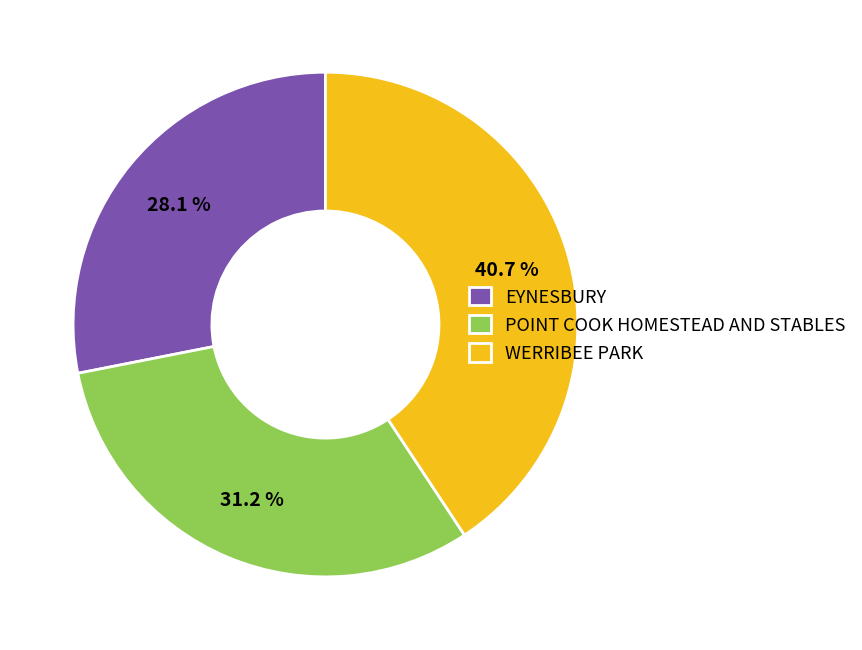

How many slices are in this pie chart?

3